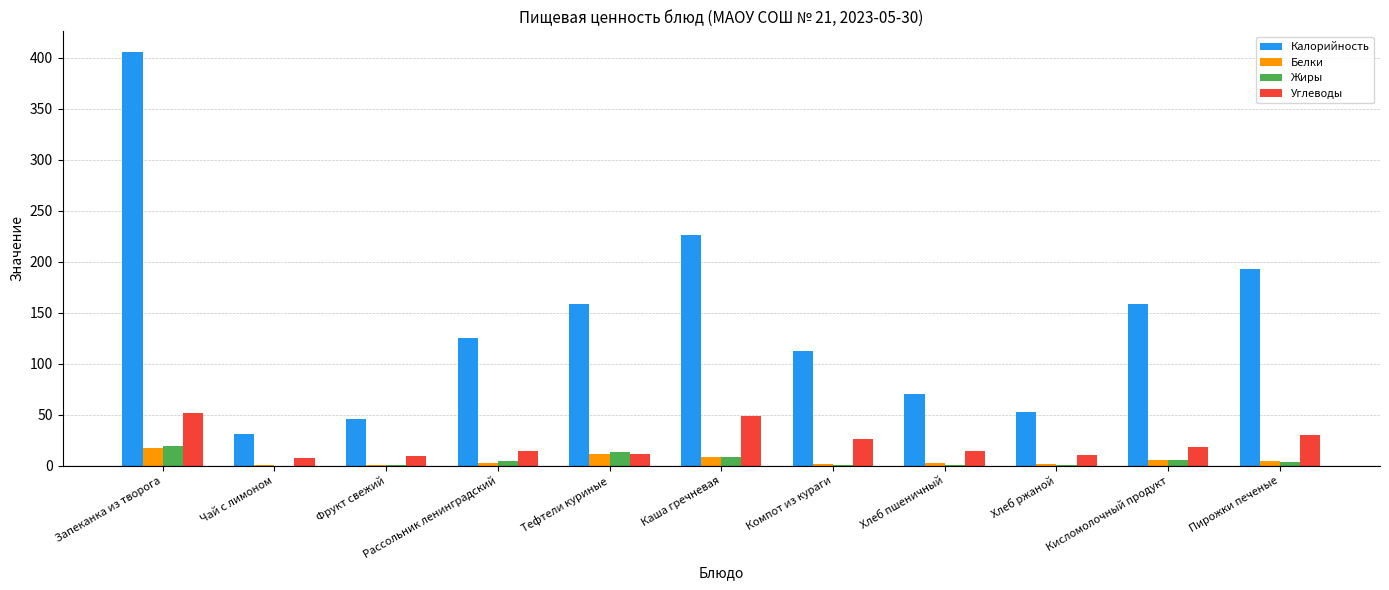

What is the sum of all Калорийность values?

1577.4